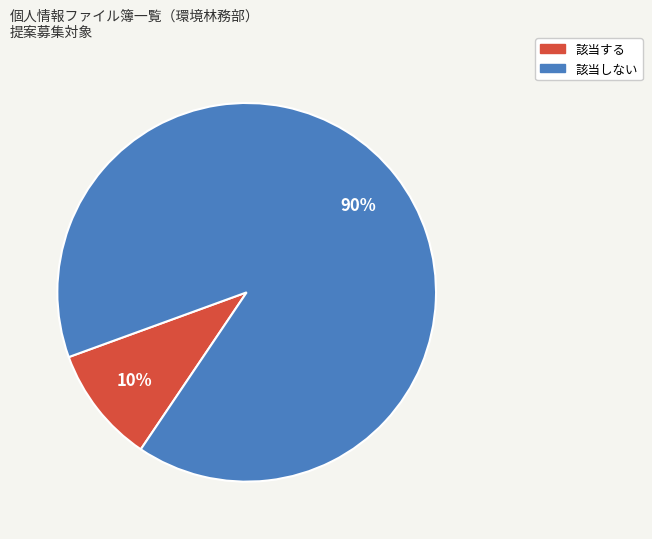

Approximately how many times larger is the value at 該当しない compared to 該当する?

9.0